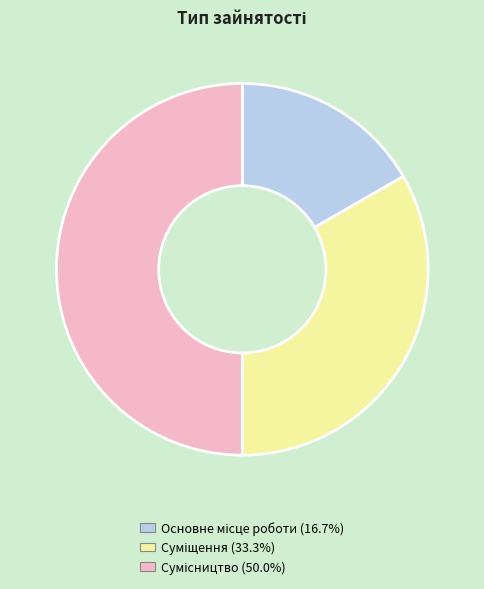

What percentage is the Суміщення slice, to the nearest percent?

33%